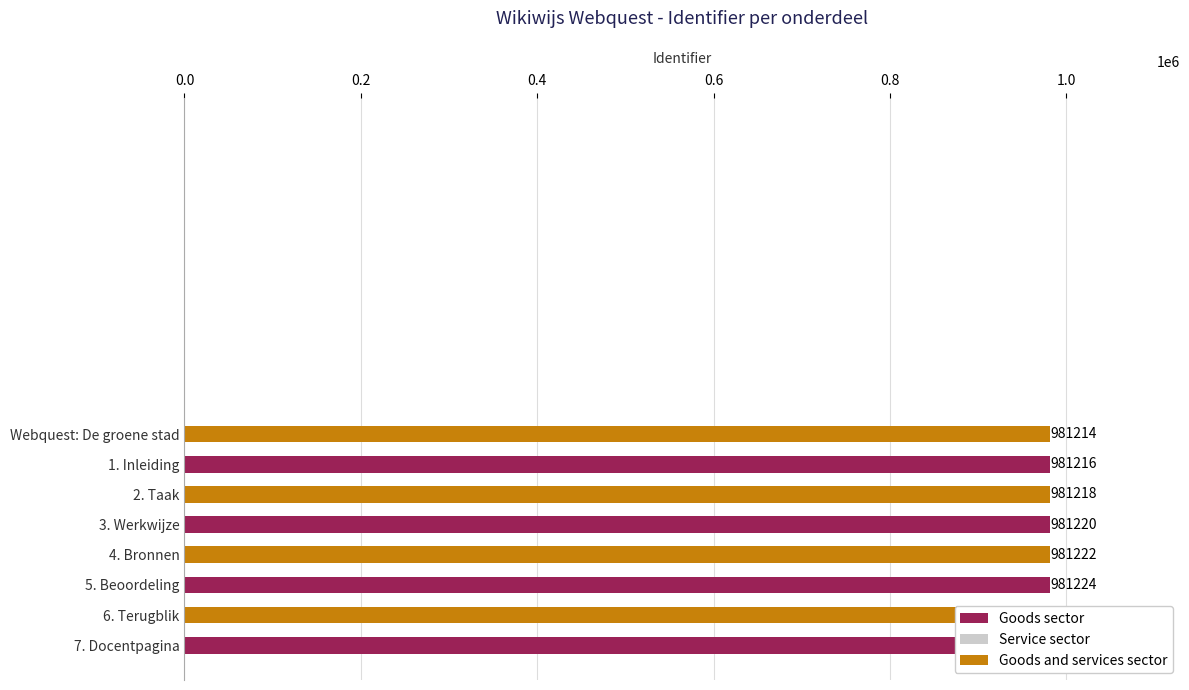

Rank the categories by value from lowest to highest.

Webquest: De groene stad, 1. Inleiding, 2. Taak, 3. Werkwijze, 4. Bronnen, 5. Beoordeling, 7. Docentpagina, 6. Terugblik